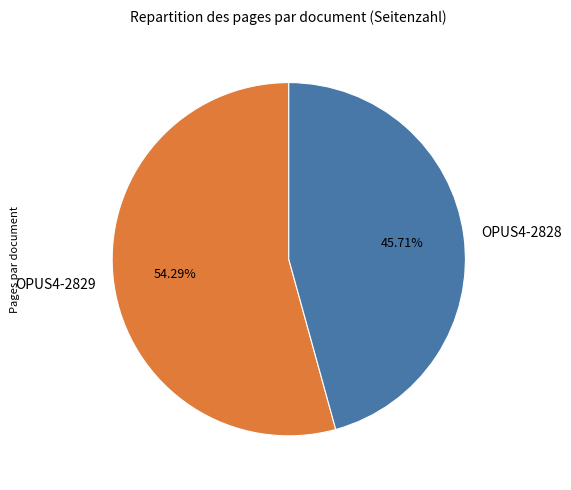

Between OPUS4-2829 and OPUS4-2828, which is larger?

OPUS4-2829